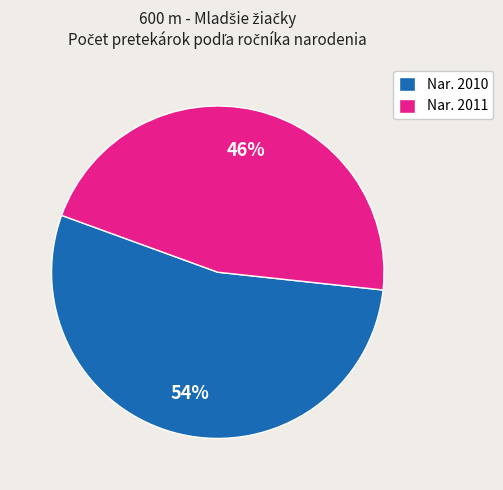

Which category has the biggest portion of the pie?

Nar. 2010